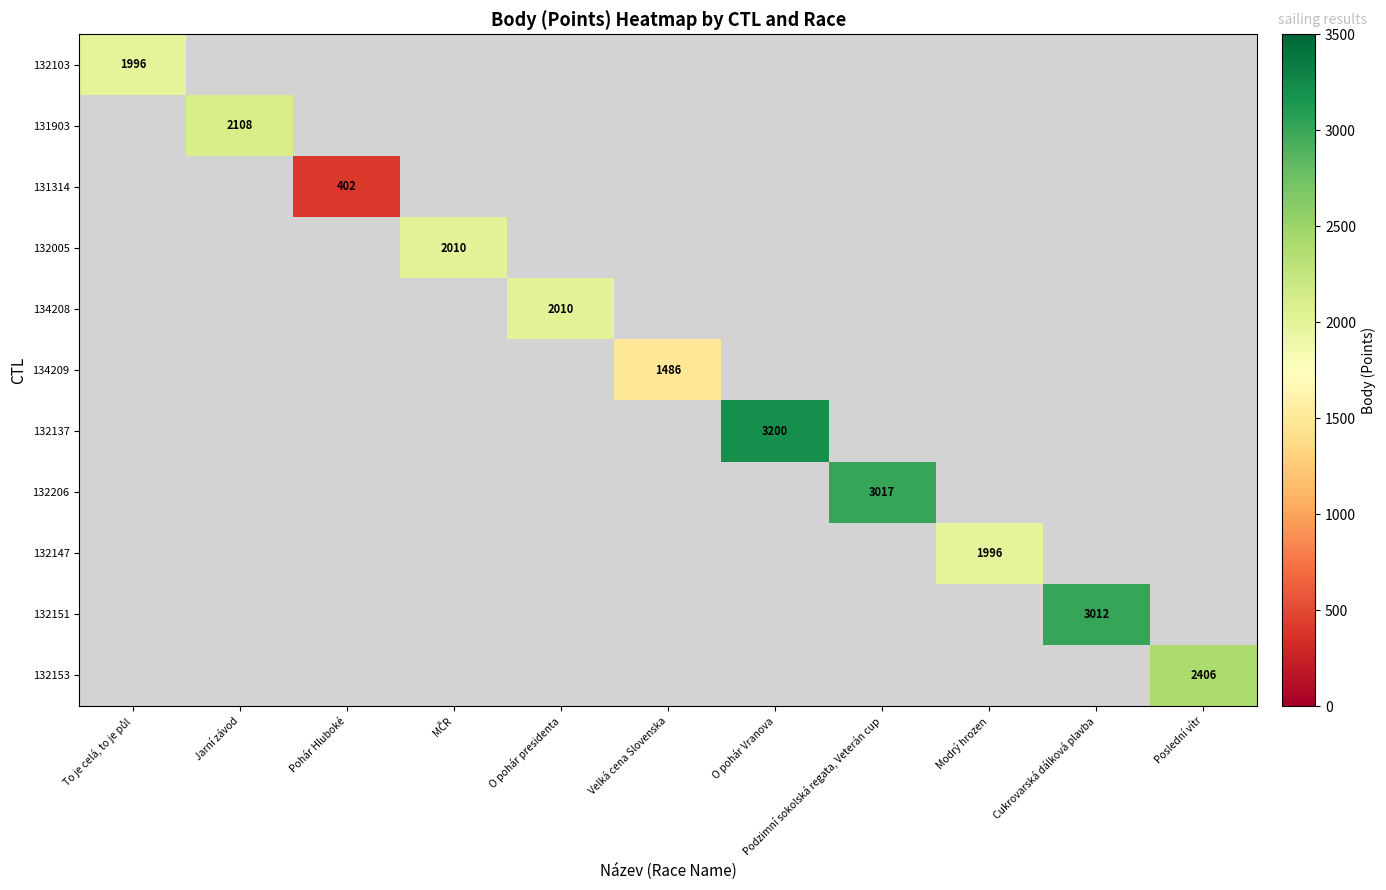

The 131314 series shows 402 at Pohár Hluboké. True or false?

True